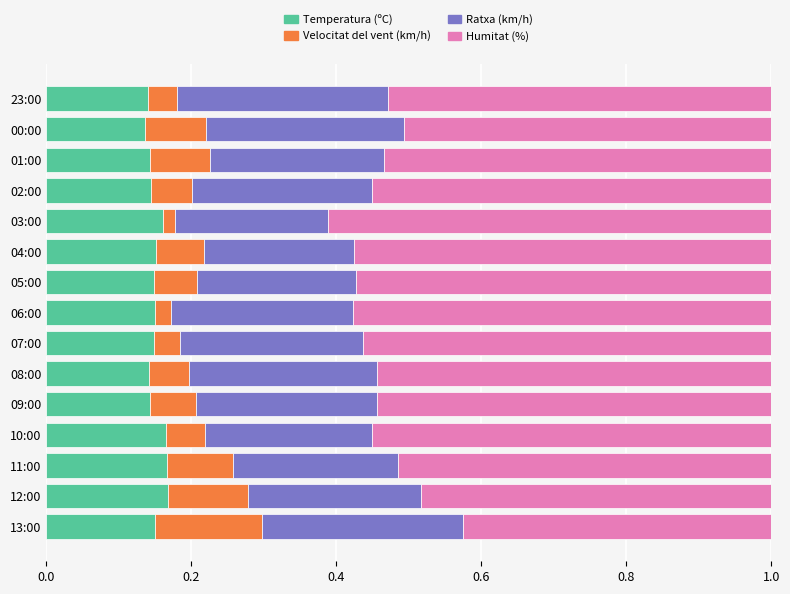

What is the total value across all series at 10:00?

1.0